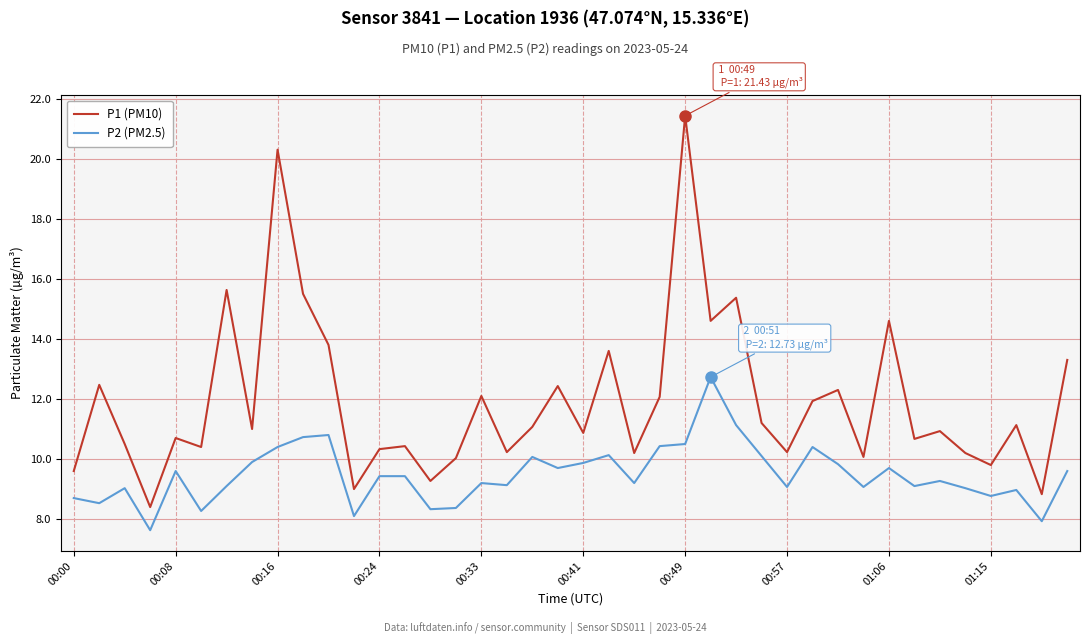

Rank the series by their average value, from lowest to highest.

P2 (PM2.5), P1 (PM10)